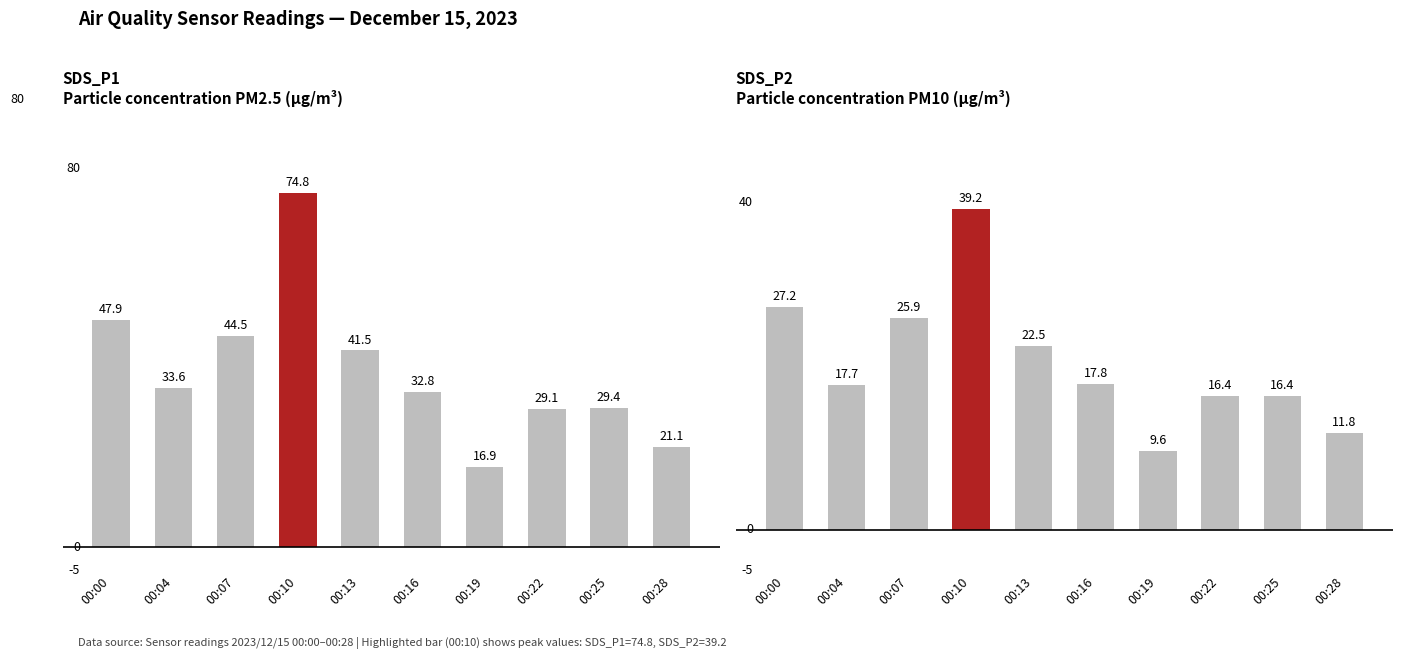

How many bars are there in total?

20